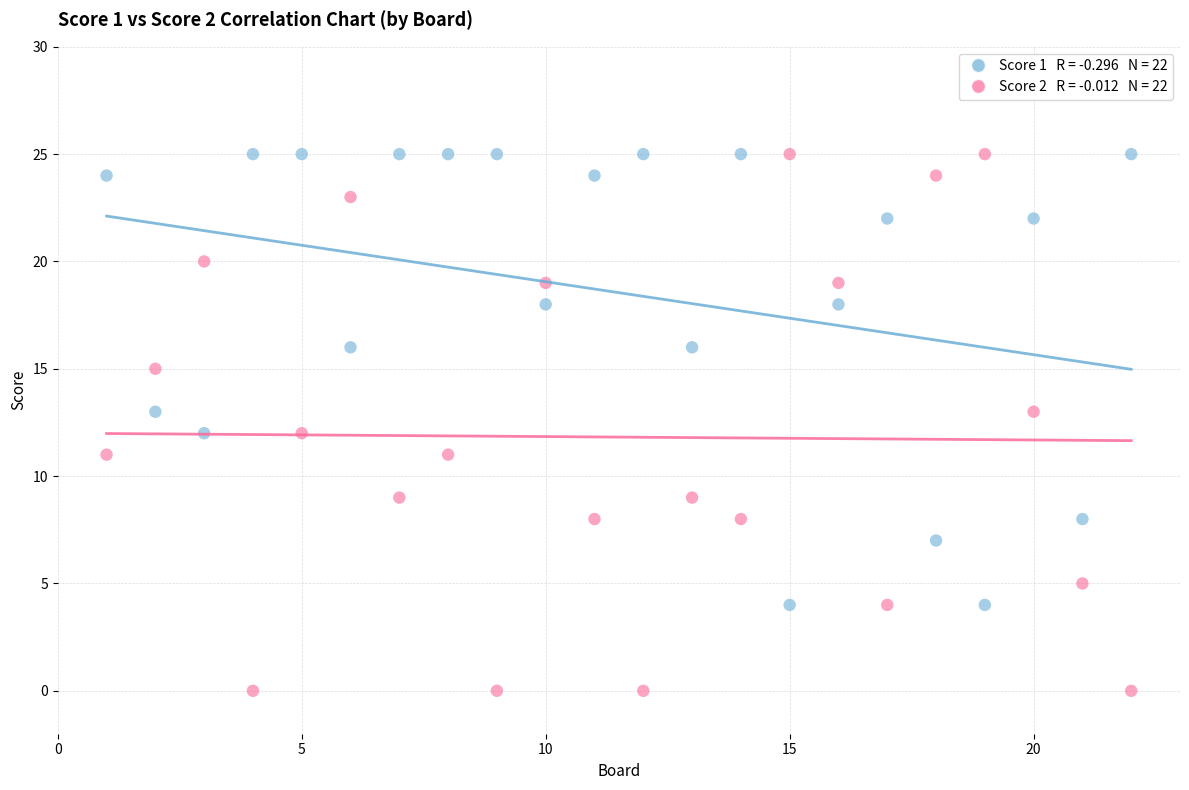

Across all data points, what is the range of X values (max minus min)?

21